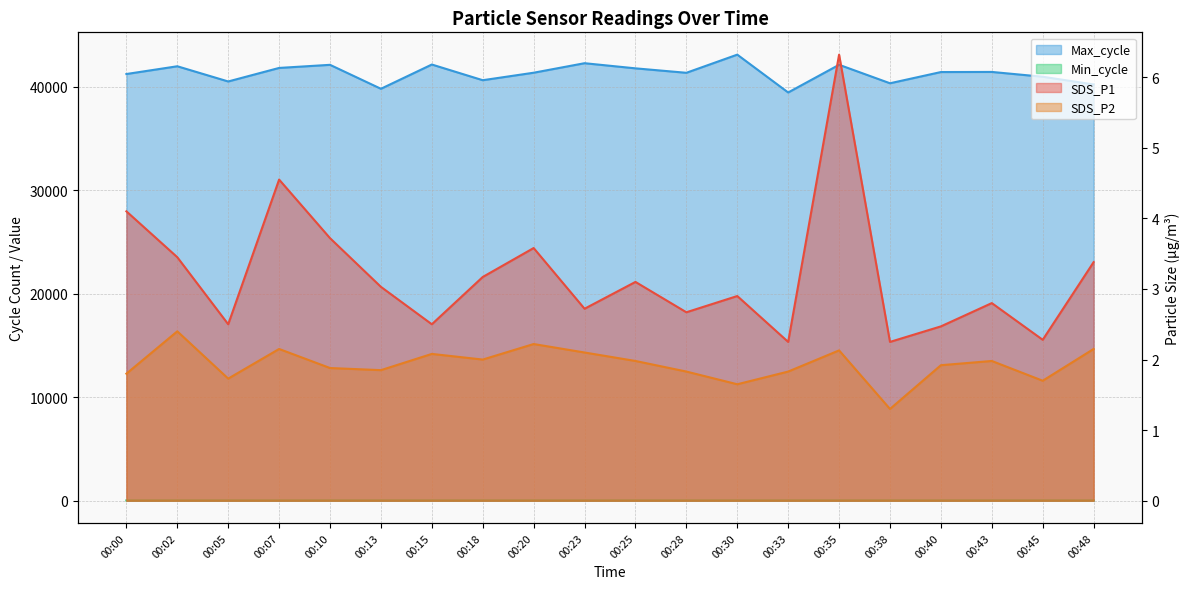

What is the value of the Min_cycle point at the 6th from the left?

28.0